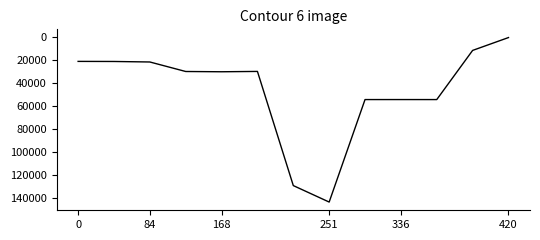

What is the greatest value displayed?

143357.5